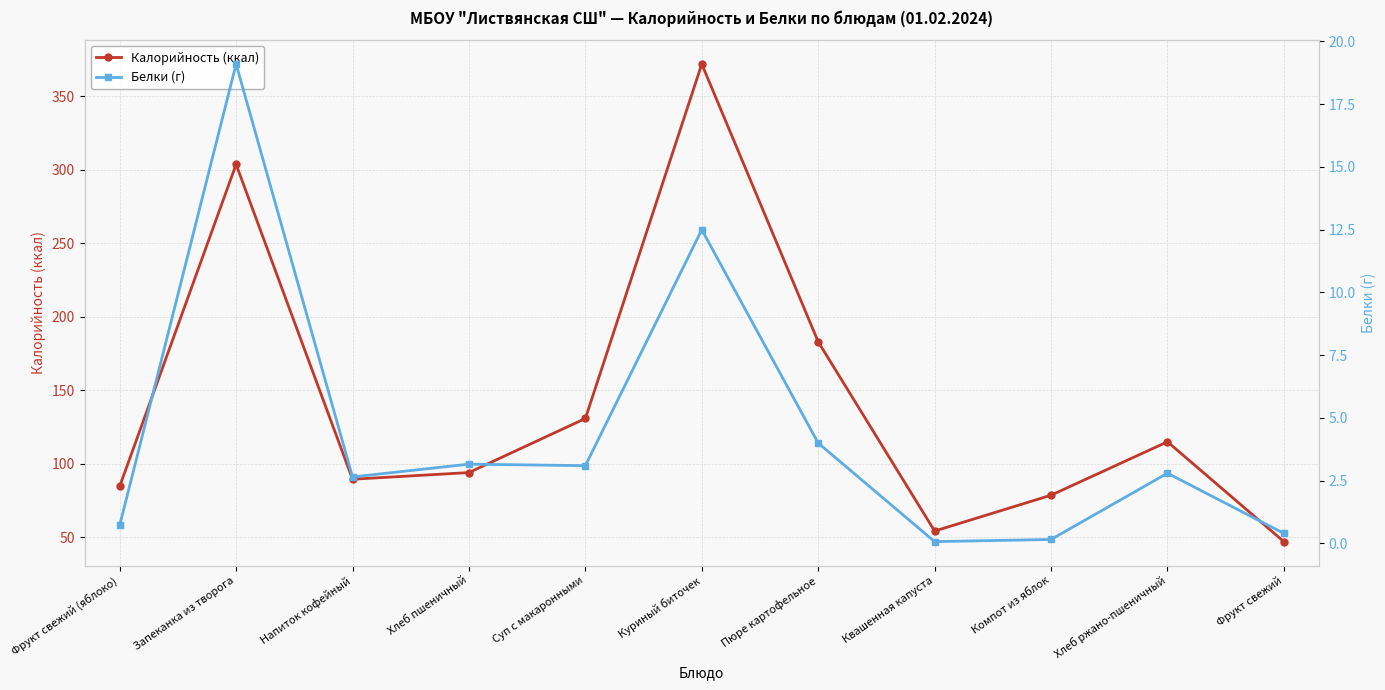

Is this an area chart (filled region under the line)?

No